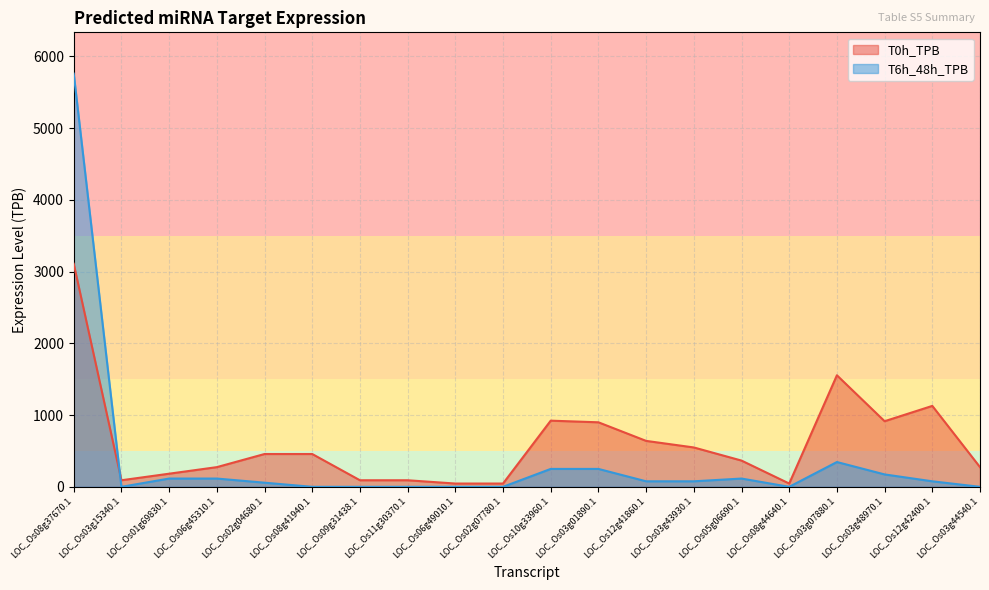

Reading left to right, what are all the values shown in this chart?

T0h_TPB: LOC_Os08g37670.1=3110.2	LOC_Os03g15340.1=91.5	LOC_Os01g69830.1=182.9	LOC_Os06g45310.1=274.4	LOC_Os02g04680.1=457.4	LOC_Os08g41940.1=457.4	LOC_Os09g31438.1=91.5	LOC_Os11g30370.1=91.5	LOC_Os06g49010.1=45.7	LOC_Os02g07780.1=45.7	LOC_Os10g33960.1=922.4	LOC_Os03g01890.1=899.5	LOC_Os12g41860.1=640.3	LOC_Os03g43930.1=548.9	LOC_Os05g06690.1=365.9	LOC_Os08g44640.1=45.7	LOC_Os03g07880.1=1555.1	LOC_Os03g48970.1=914.8	LOC_Os12g42400.1=1128.2	LOC_Os03g44540.1=274.4
T6h_48h_TPB: LOC_Os08g37670.1=5760.6	LOC_Os03g15340.1=0.0	LOC_Os01g69830.1=115.2	LOC_Os06g45310.1=115.2	LOC_Os02g04680.1=57.6	LOC_Os08g41940.1=0.0	LOC_Os09g31438.1=0.0	LOC_Os11g30370.1=0.0	LOC_Os06g49010.1=0.0	LOC_Os02g07780.1=0.0	LOC_Os10g33960.1=249.6	LOC_Os03g01890.1=249.6	LOC_Os12g41860.1=76.8	LOC_Os03g43930.1=76.8	LOC_Os05g06690.1=115.2	LOC_Os08g44640.1=0.0	LOC_Os03g07880.1=345.6	LOC_Os03g48970.1=172.8	LOC_Os12g42400.1=76.8	LOC_Os03g44540.1=0.0